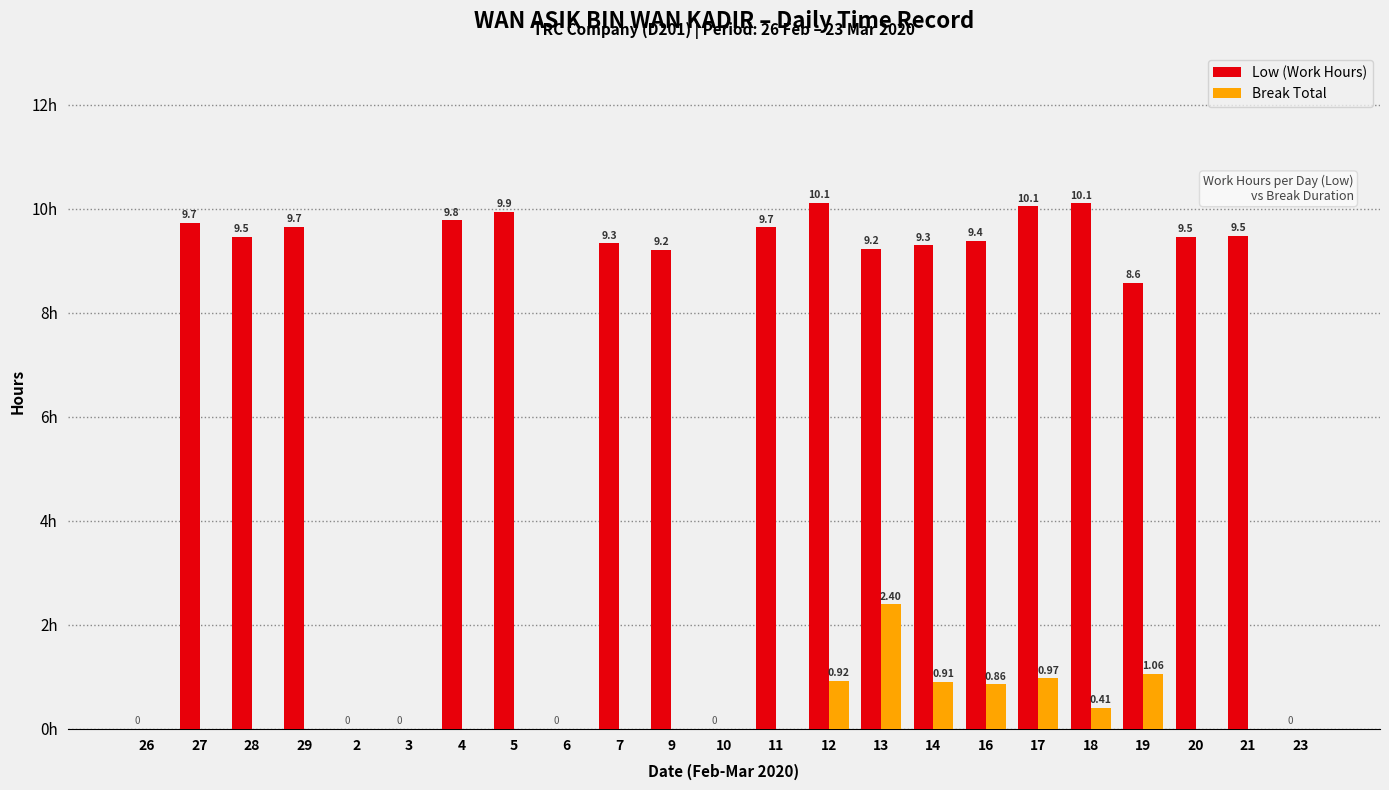

What are all the series names shown in the legend?

Low (Work Hours), Break Total